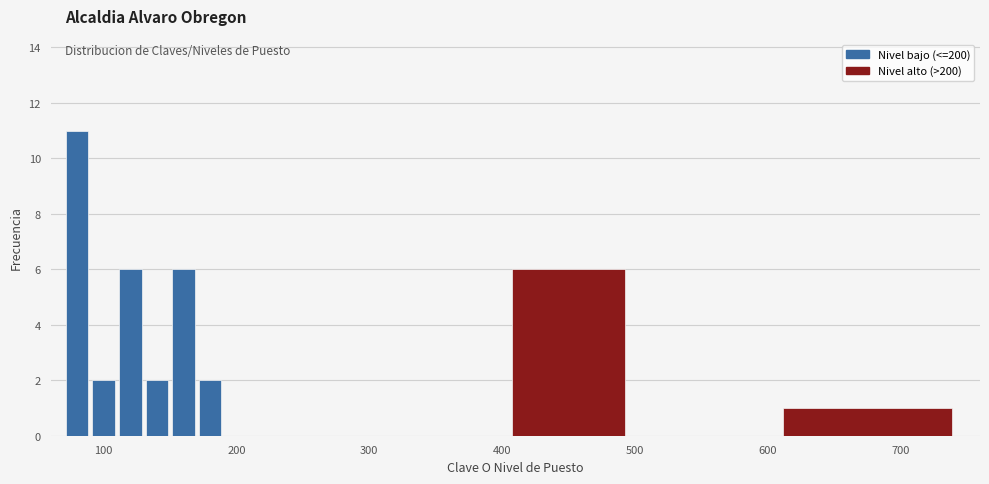

Around what value on the x-axis is the tallest bar? Give the approximate position of its centre, as read against the axis.

80